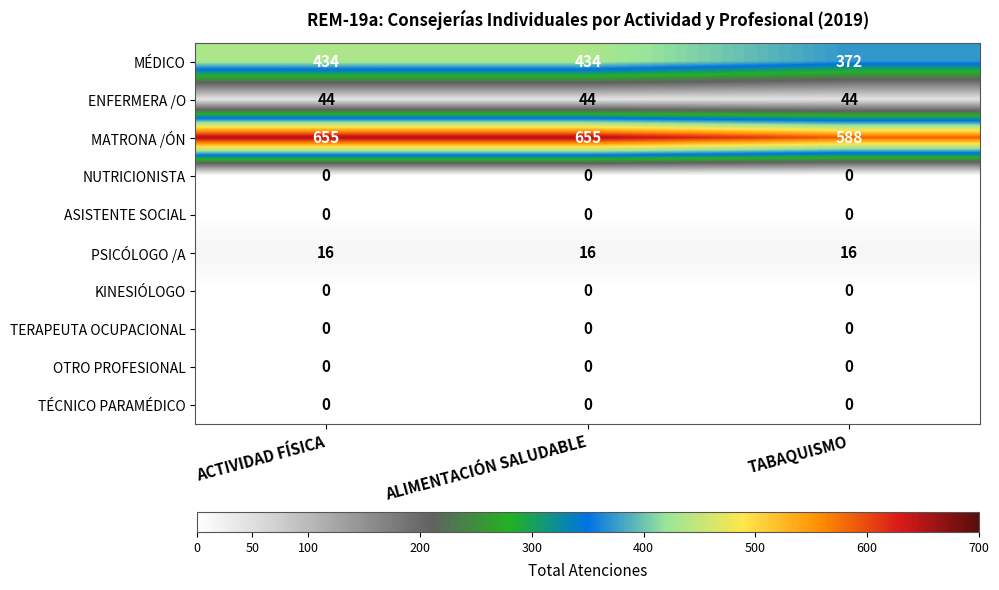

Reading left to right, what are all the values shown in this chart?

MÉDICO: 434	434	372
ENFERMERA /O: 44	44	44
MATRONA /ÓN: 655	655	588
NUTRICIONISTA: 0	0	0
ASISTENTE SOCIAL: 0	0	0
PSICÓLOGO /A: 16	16	16
KINESIÓLOGO: 0	0	0
TERAPEUTA OCUPACIONAL: 0	0	0
OTRO PROFESIONAL: 0	0	0
TÉCNICO PARAMÉDICO: 0	0	0